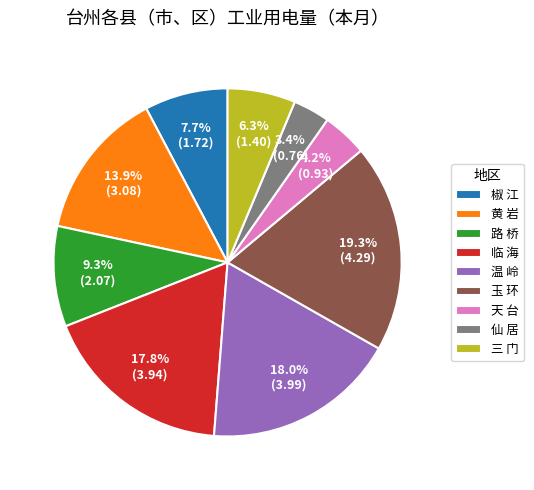

How much of the chart is everything except 临 海?

82.2%